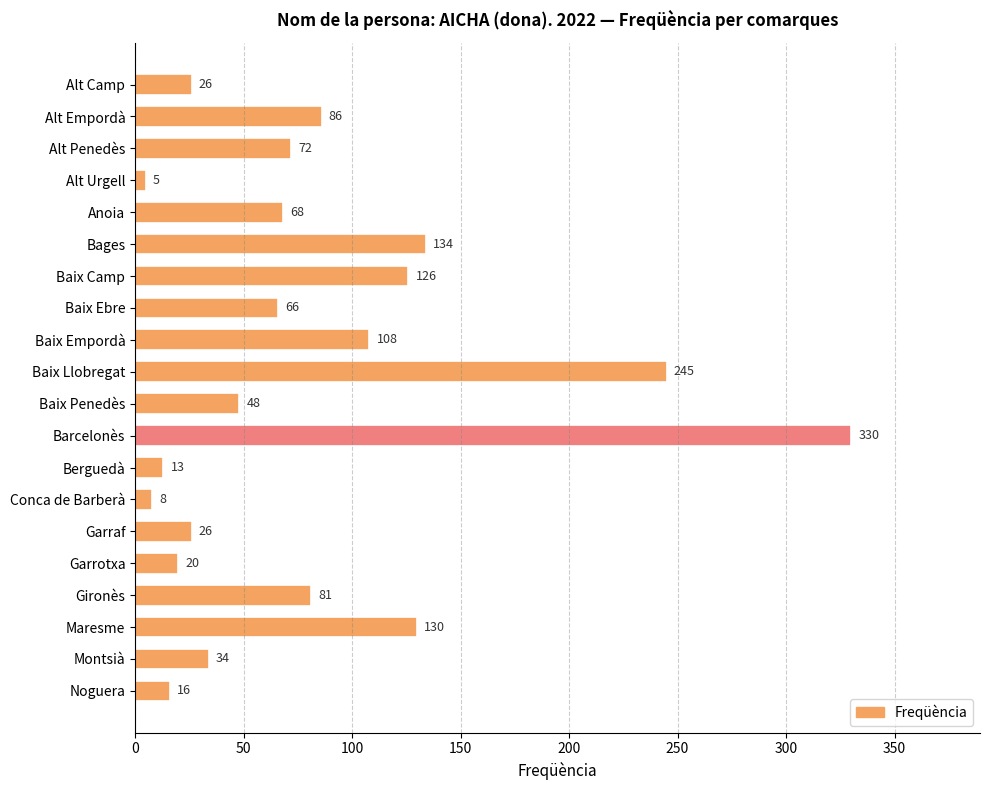

What is the sum of all values?

1642